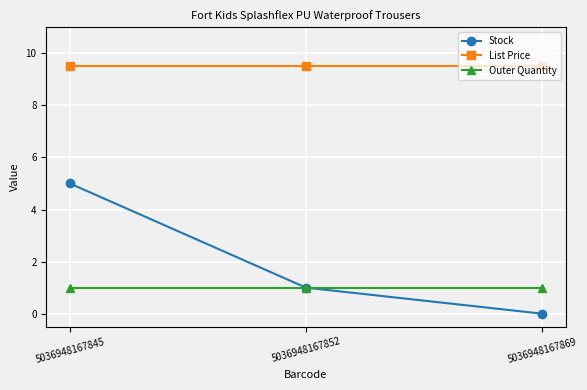

Which series has the largest total across all categories?

List Price